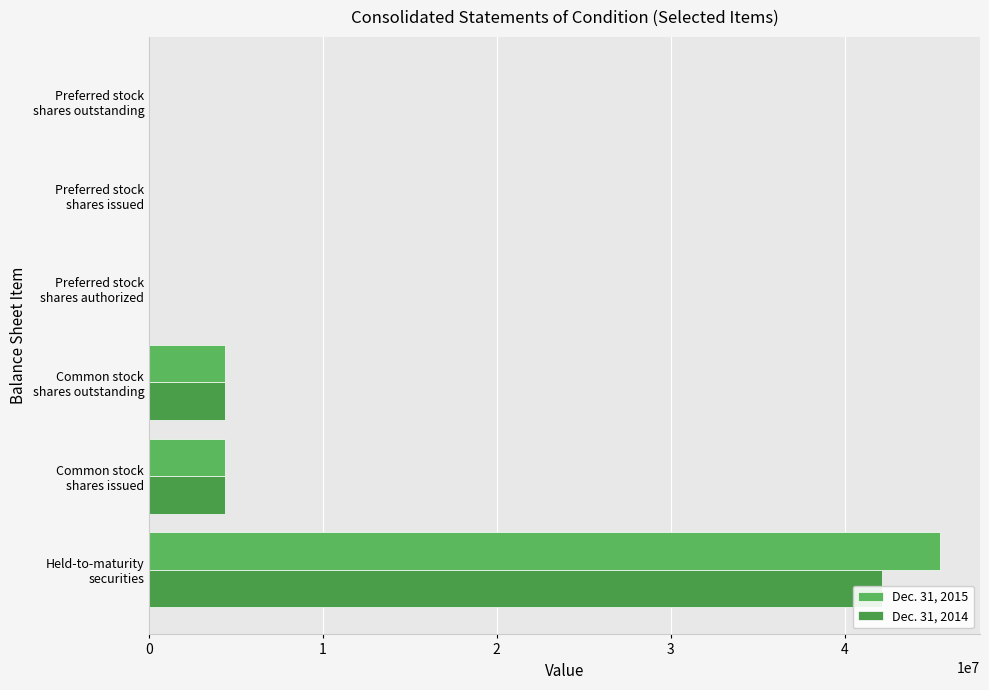

Reading right to left, list all the values displayed in this chart.

Dec. 31, 2015: 13000	13000	13000	4353850	4353850	45515000
Dec. 31, 2014: 13000	13000	13000	4352203	4352203	42139000